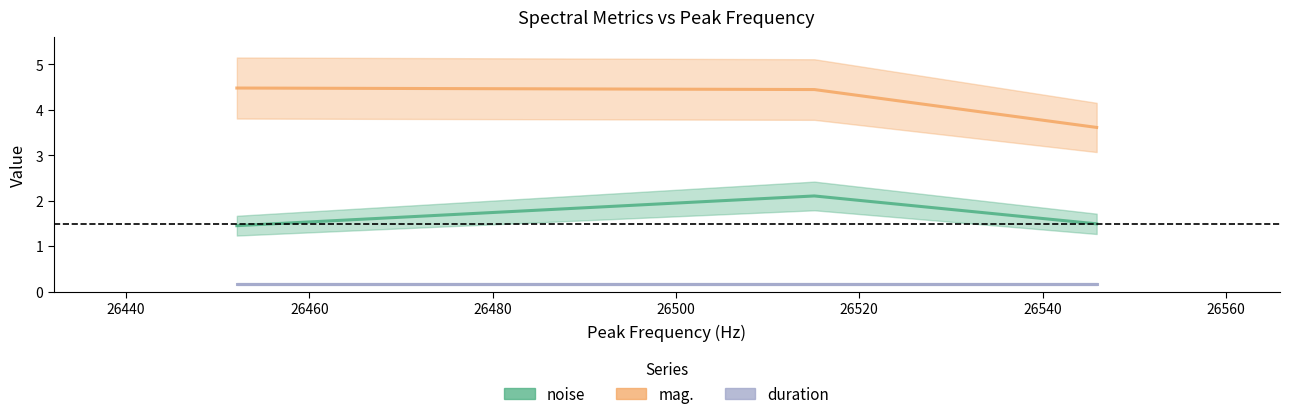

Which series has the largest range (max minus min)?

mag.